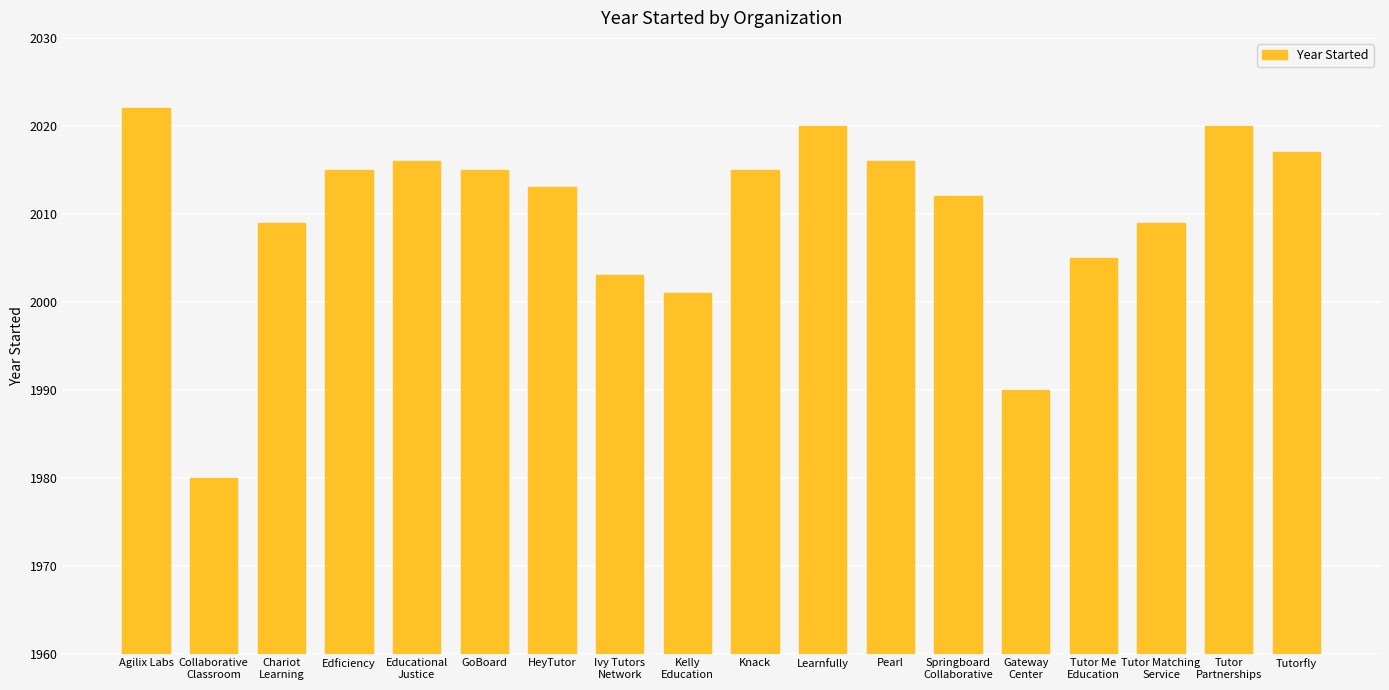

True or false: the data shows 1160 at Chariot
Learning.

False